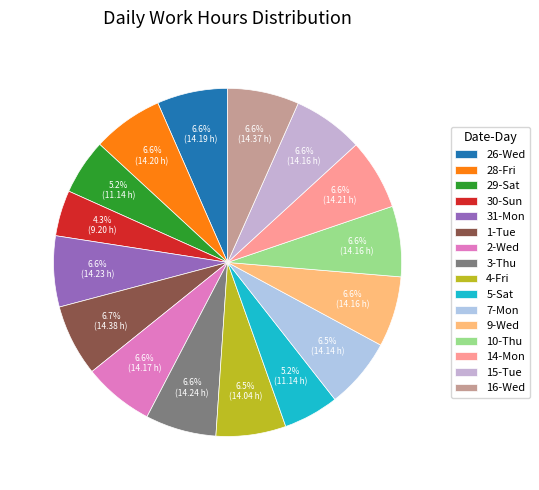

What is the largest slice in the pie chart?

1-Tue